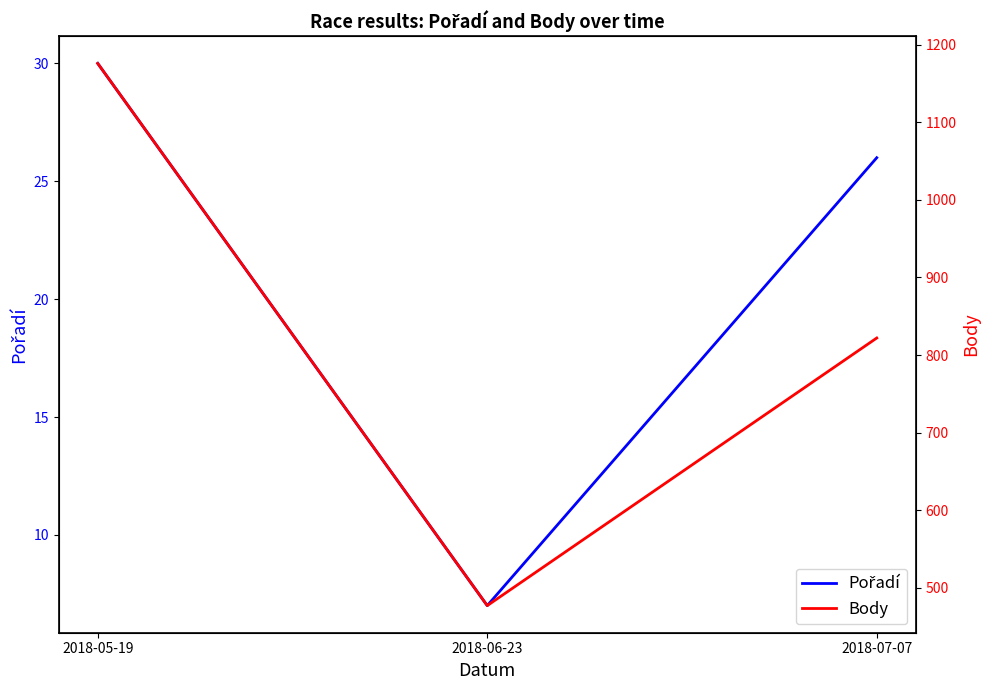

What is the greatest value displayed?

1176